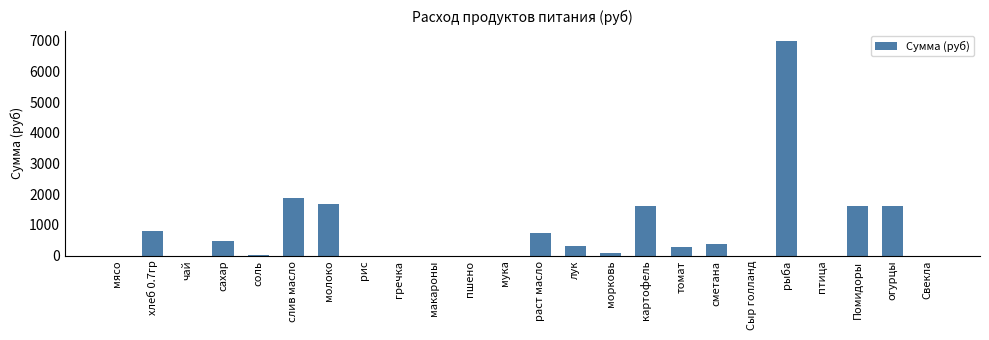

How many series are shown in this chart?

1